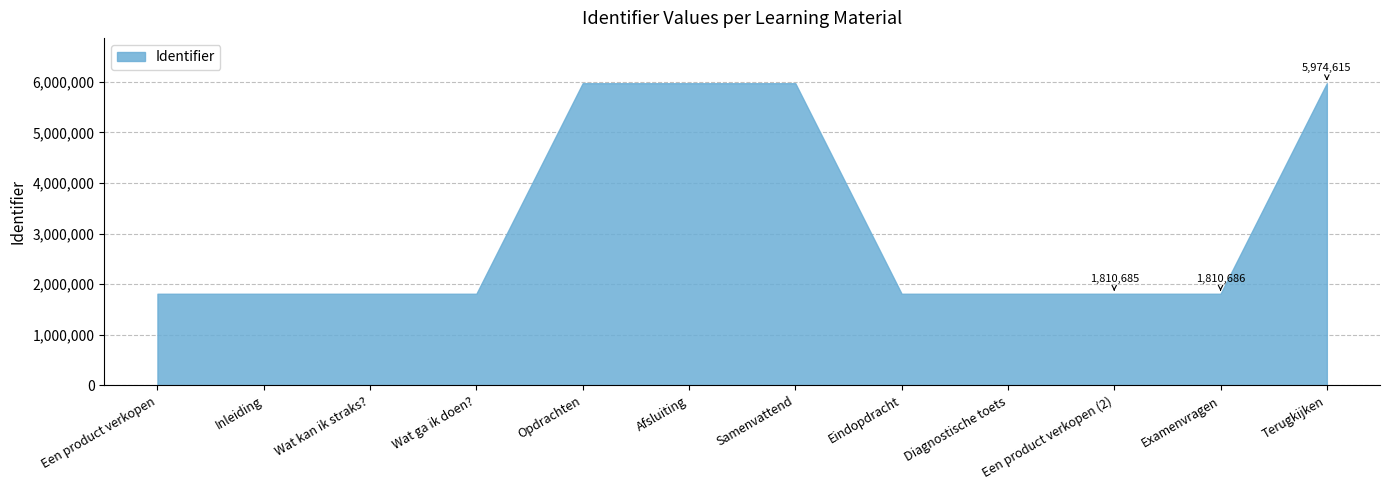

Reading left to right, what are all the values shown in this chart?

1810546	1810547	1810549	1810551	5974606	5974608	5974609	1810668	1810682	1810685	1810686	5974615